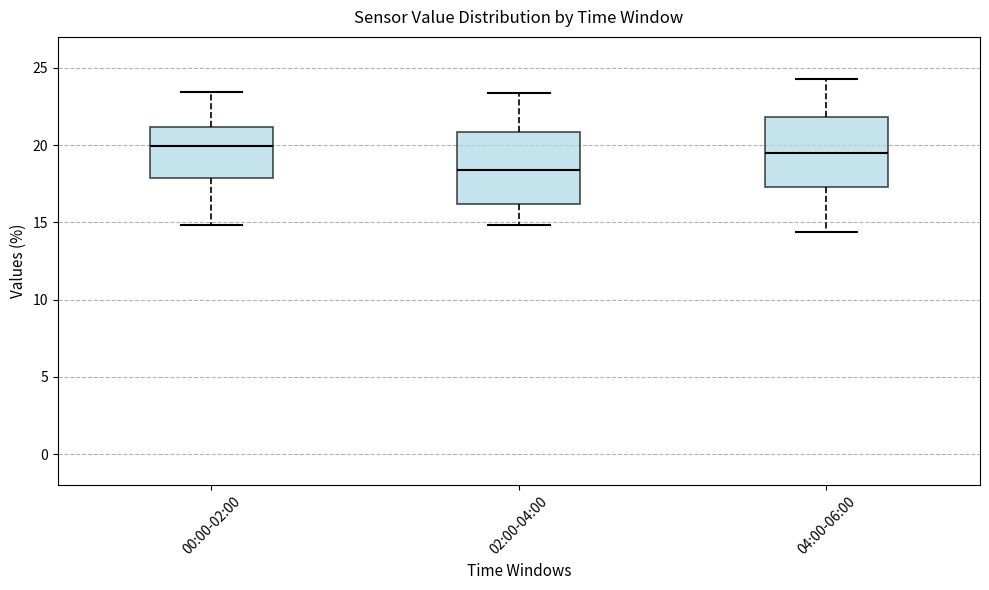

Reading left to right, read every box against the y-axis: the position of its median line, the range the box covers, and the ends of its whiskers. The values are not printed on the chart, so give them approximately, as read against the axis.

00:00-02:00: median 20.0, box 18.0 to 21.0, whiskers 15.0 to 23.5
02:00-04:00: median 18.5, box 16.0 to 21.0, whiskers 15.0 to 23.5
04:00-06:00: median 19.5, box 17.5 to 22.0, whiskers 14.5 to 24.5